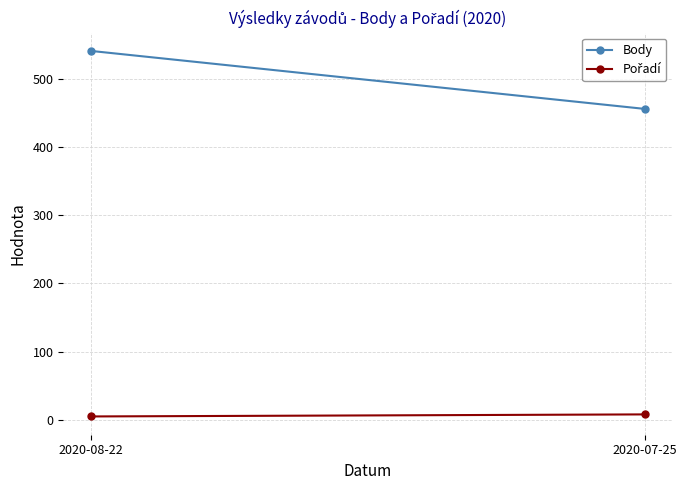

How many Pořadí values are between 5 and 8?

2